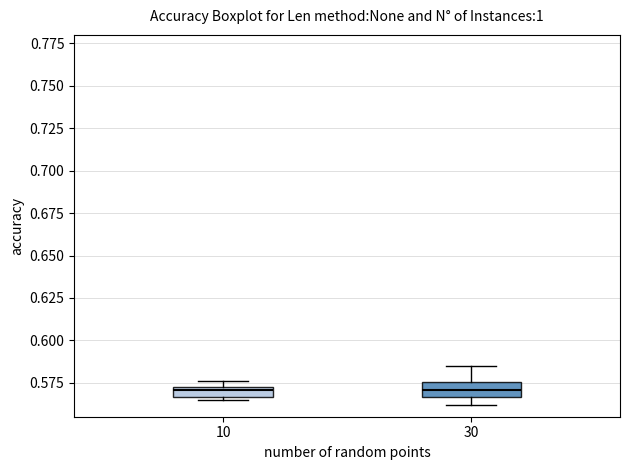

Where does the median line of the box at x = 10 sit on the y-axis? The values are not printed on the chart, so give them approximately, as read against the axis.

0.570